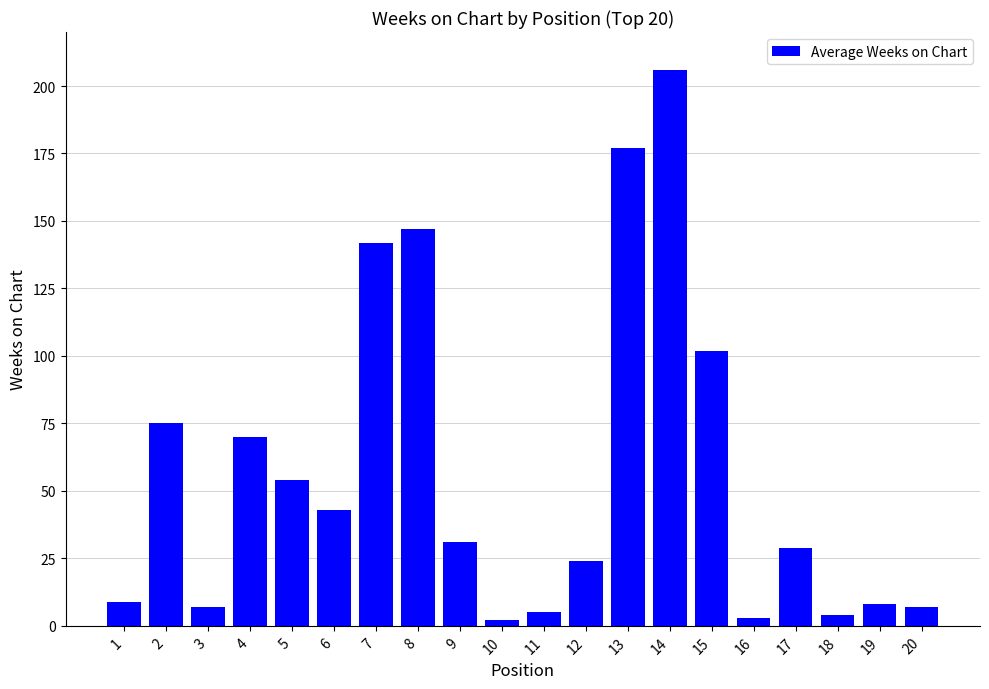

The value at 15 is 102. True or false?

True